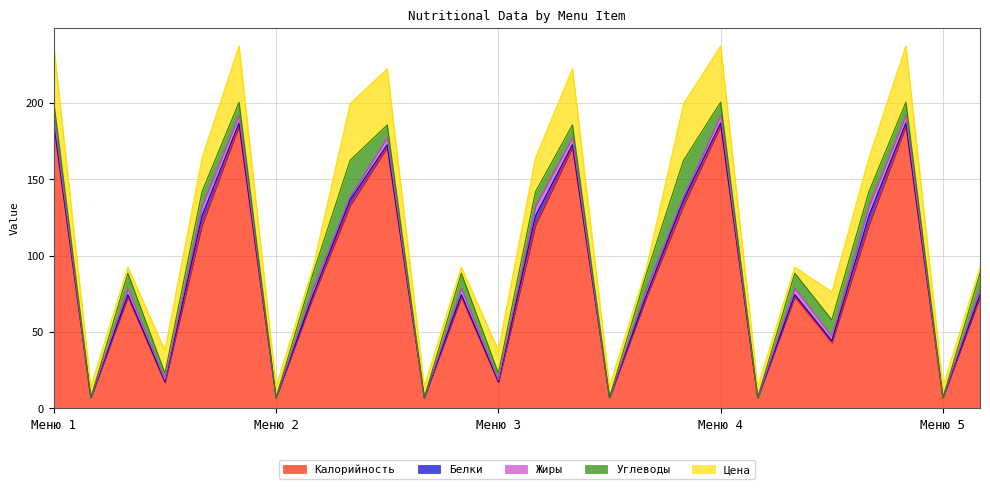

Reading right to left, extract all data points from this chart.

Калорийность: 26=73.0	25=7.0	24=185.0	23=120.0	22=43.0	21=73.0	20=7.0	19=185.0	18=133.0	17=73.0	16=7.0	15=171.0	14=120.0	13=17.0	12=73.0	11=7.0	10=171.0	9=133.0	8=73.0	7=7.0	6=185.0	5=120.0	4=17.0	3=73.0	2=7.0	1=185.0
Белки: 26=1.5	25=0.0	24=1.9	23=6.0	22=1.2	21=1.5	20=0.0	19=1.9	18=3.6	17=1.5	16=0.0	15=1.7	14=6.0	13=0.5	12=1.5	11=0.0	10=1.7	9=3.6	8=1.5	7=0.0	6=1.9	5=6.0	4=0.5	3=1.5	2=0.0	1=1.9
Жиры: 26=4.2	25=0.0	24=5.2	23=6.4	22=3.0	21=4.2	20=0.0	19=5.2	18=2.2	17=4.2	16=0.0	15=4.8	14=6.4	13=1.2	12=4.2	11=0.0	10=4.8	9=2.2	8=4.2	7=0.0	6=5.2	5=6.4	4=1.2	3=4.2	2=0.0	1=5.2
Углеводы: 26=9.8	25=0.0	24=8.4	23=9.4	22=10.7	21=9.8	20=0.0	19=8.4	18=23.7	17=9.8	16=0.0	15=8.1	14=9.4	13=4.3	12=9.8	11=0.0	10=8.1	9=23.7	8=9.8	7=0.0	6=8.4	5=9.4	4=4.3	3=9.8	2=0.0	1=8.4
Цена: 26=4.0	25=7.2	24=36.8	23=22.0	22=18.3	21=4.0	20=7.2	19=36.8	18=37.0	17=4.0	16=7.2	15=36.8	14=22.0	13=15.0	12=4.0	11=7.2	10=36.8	9=37.0	8=4.0	7=7.2	6=36.8	5=22.0	4=15.0	3=4.0	2=7.2	1=36.8